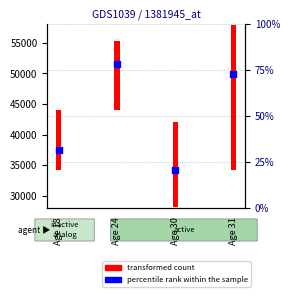

What is the change in value from Age 24 to Age 31?

-1609